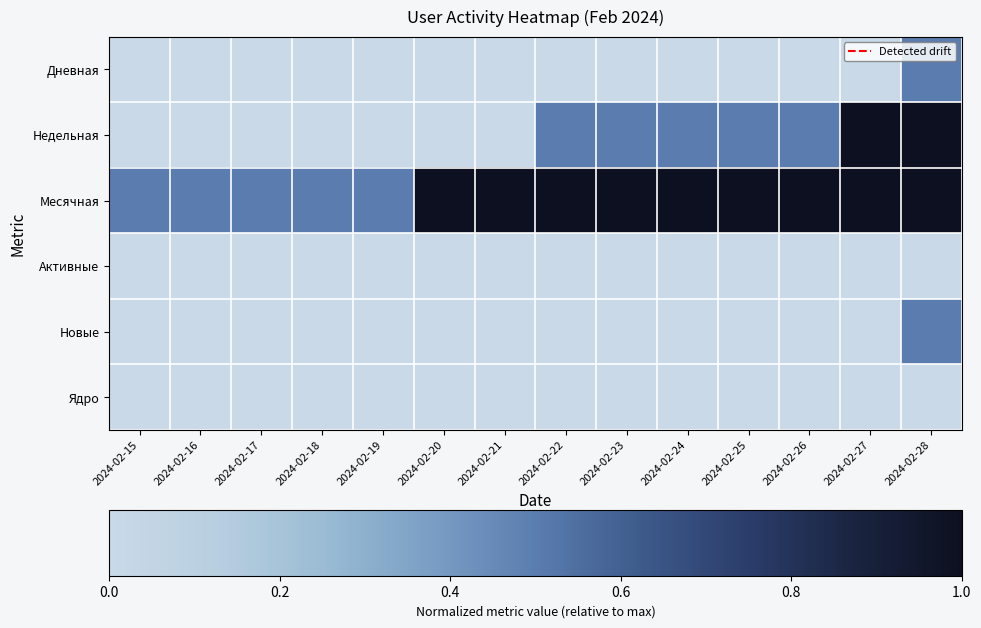

Which series has the largest range (max minus min)?

Недельная